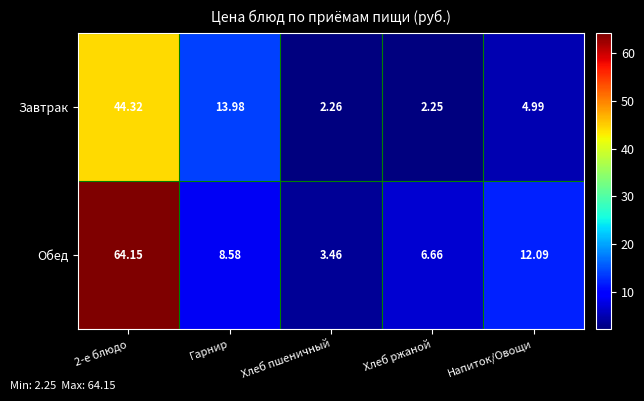

Rank the series at Гарнир from lowest to highest value.

Обед, Завтрак